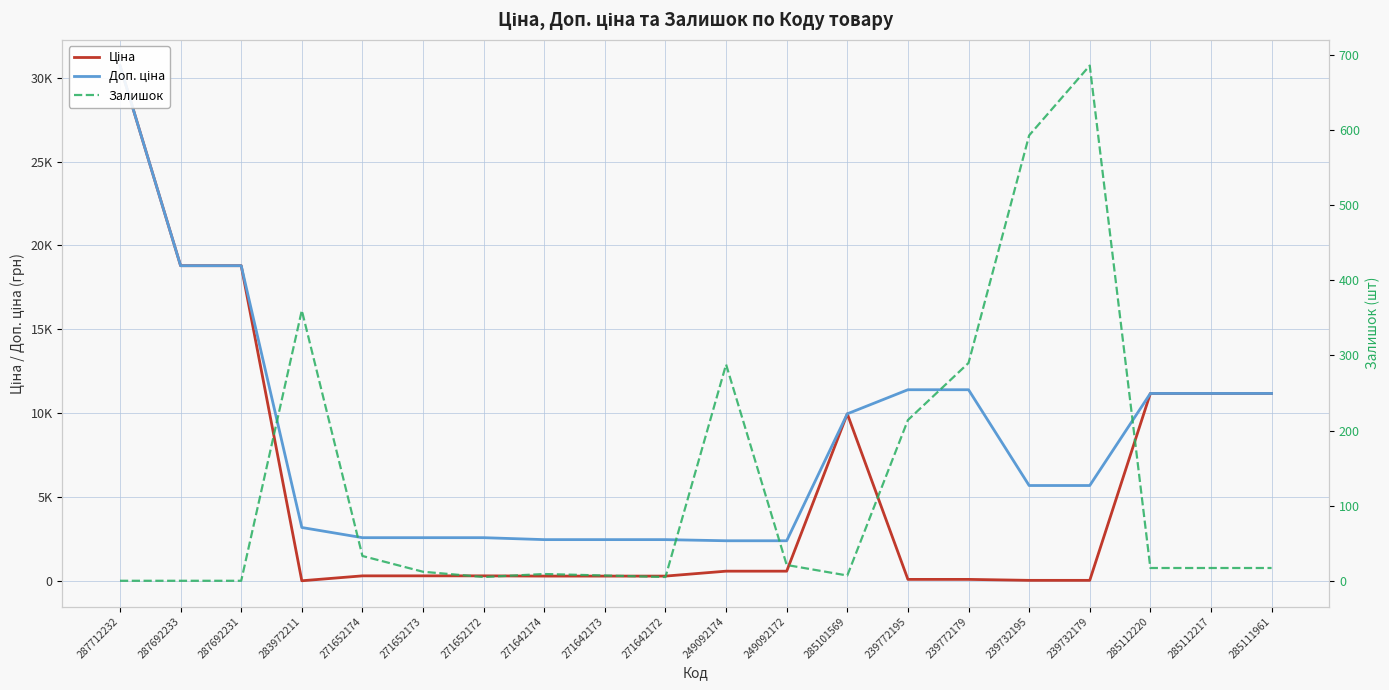

Rank the series at 271642174 from lowest to highest value.

Залишок, Ціна, Доп. ціна